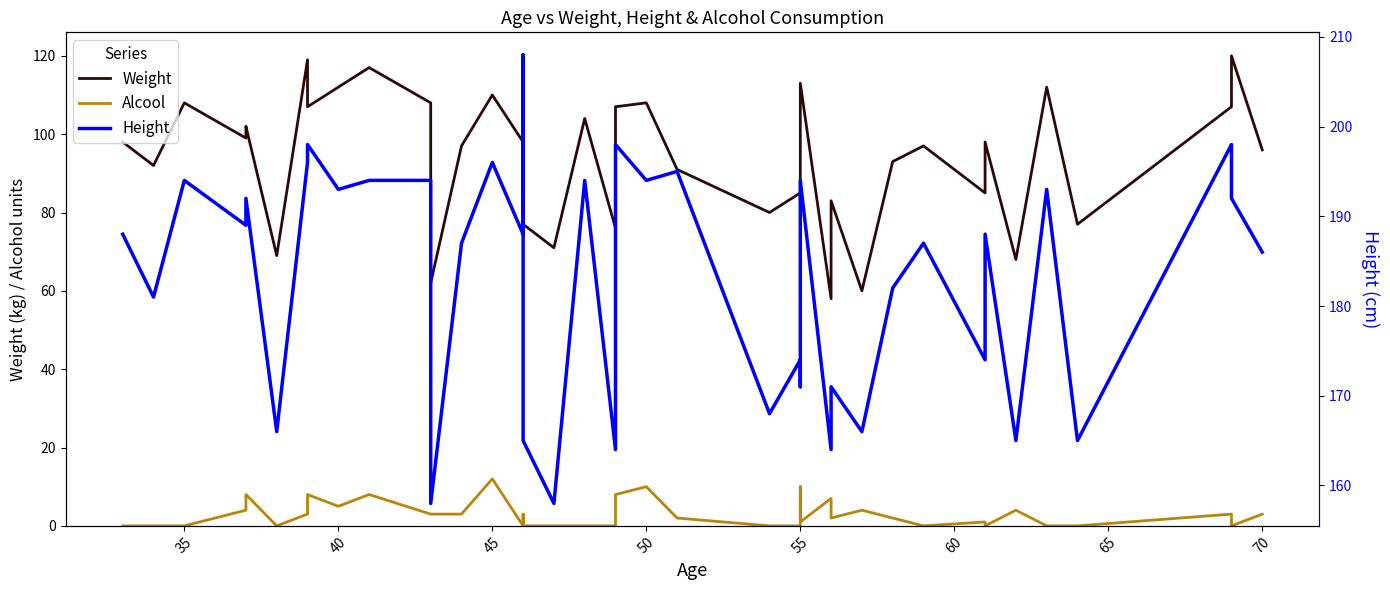

What is the difference between the second highest and second lowest values in the Weight series?

59